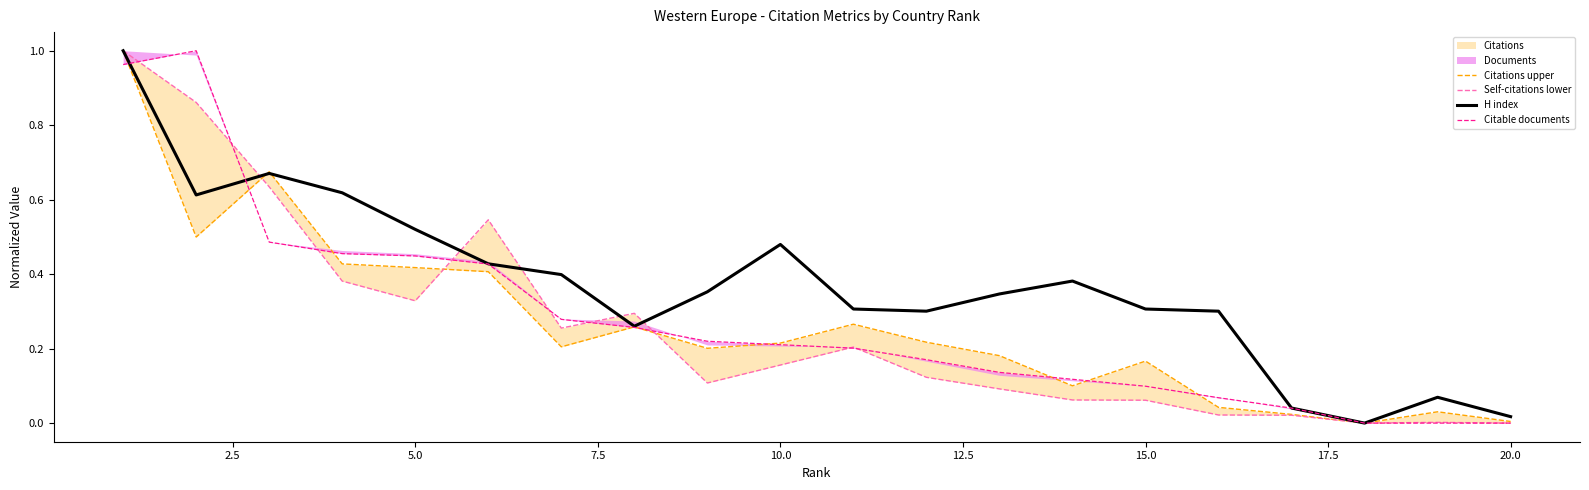

What is the sum of all Self-citations lower values?

5.2